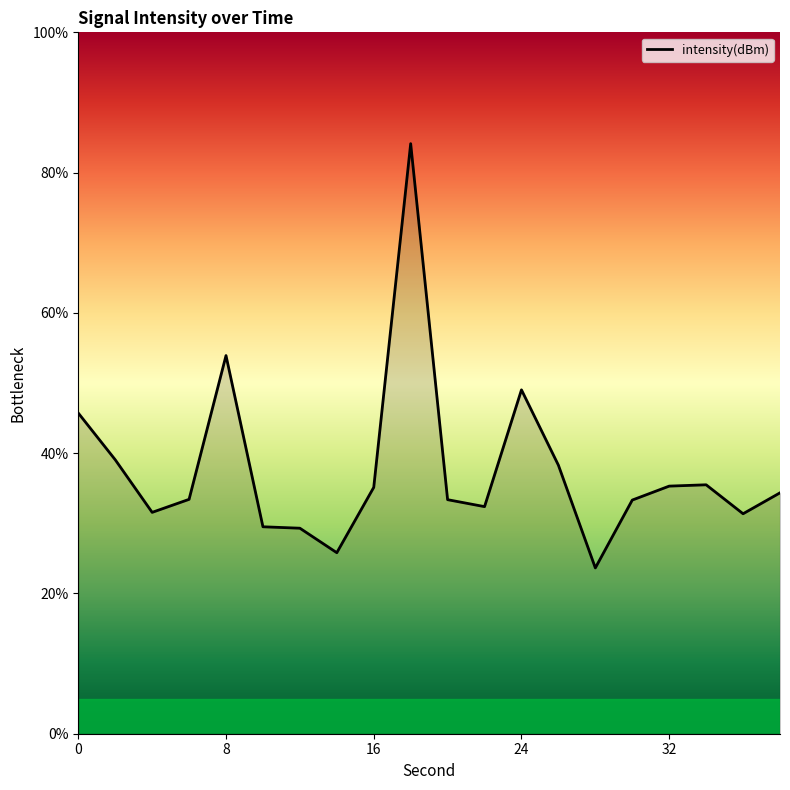

What is the greatest value displayed?

84.1